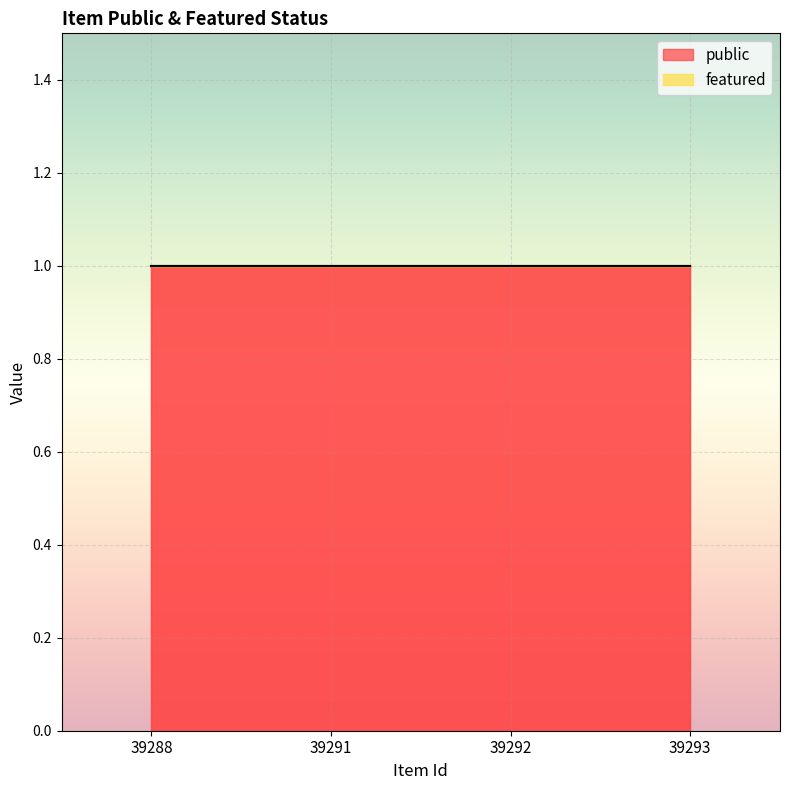

Which has a higher value, 39291 or 39288?

39291